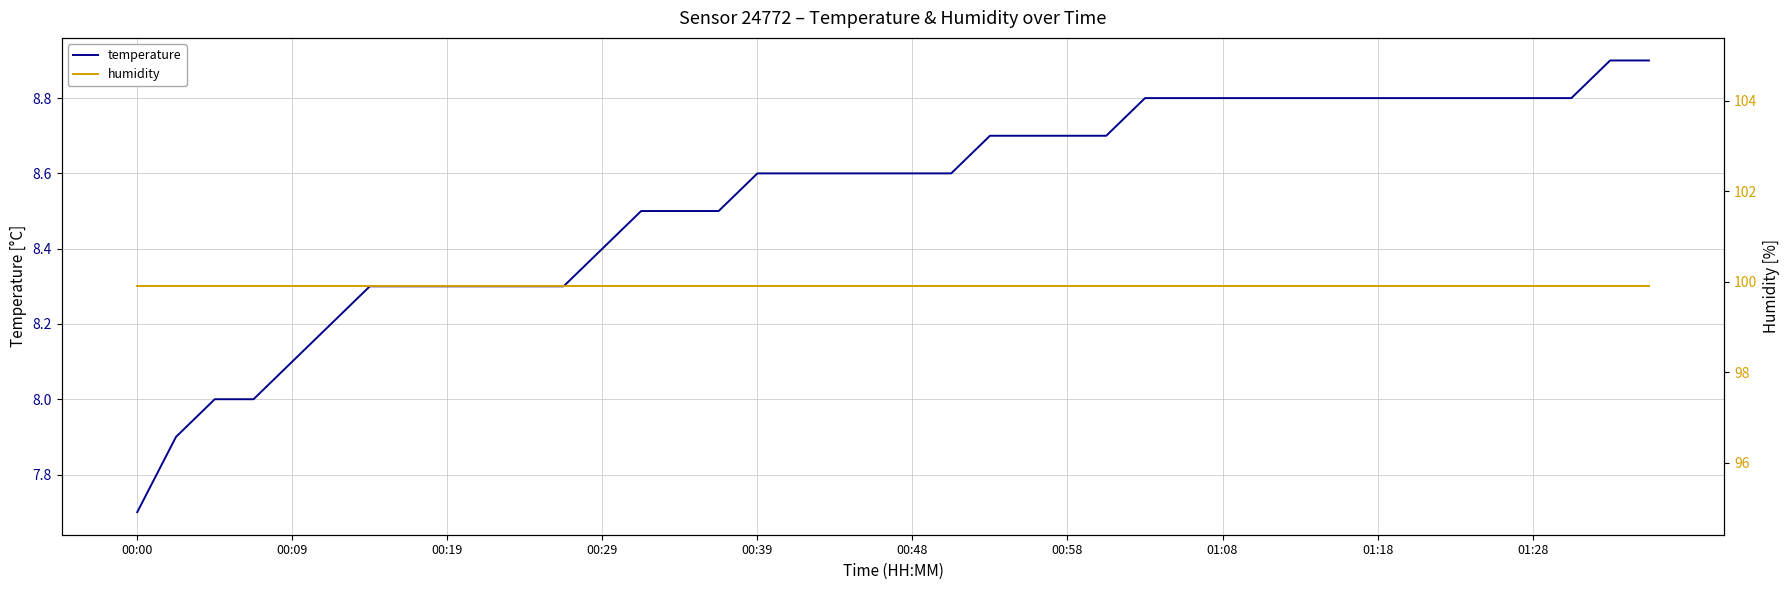

True or false: humidity and temperature intersect in this chart.

False